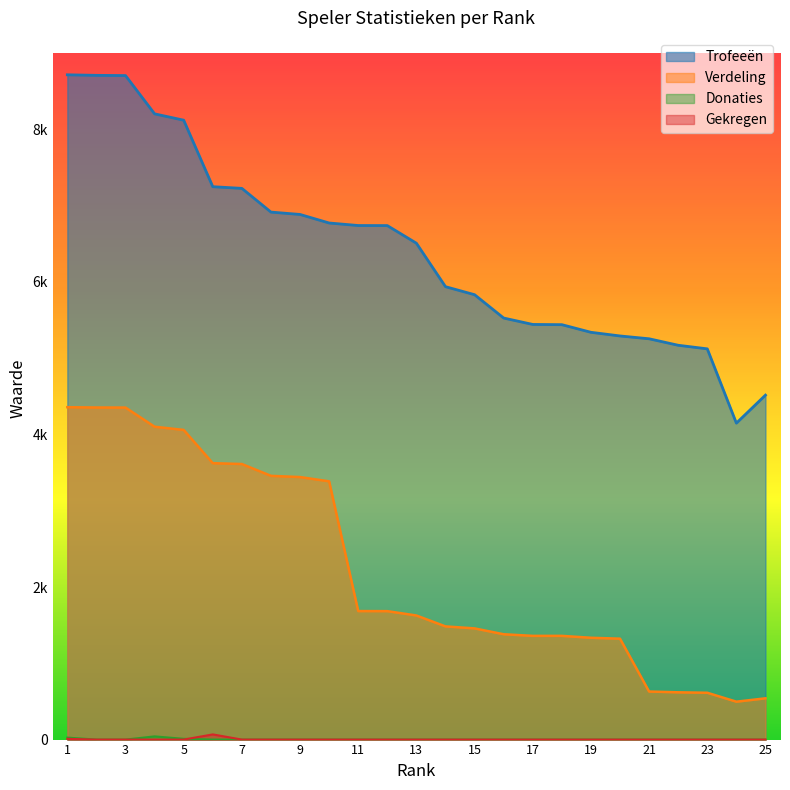

Where is Gekregen nearest to the value 34?

1